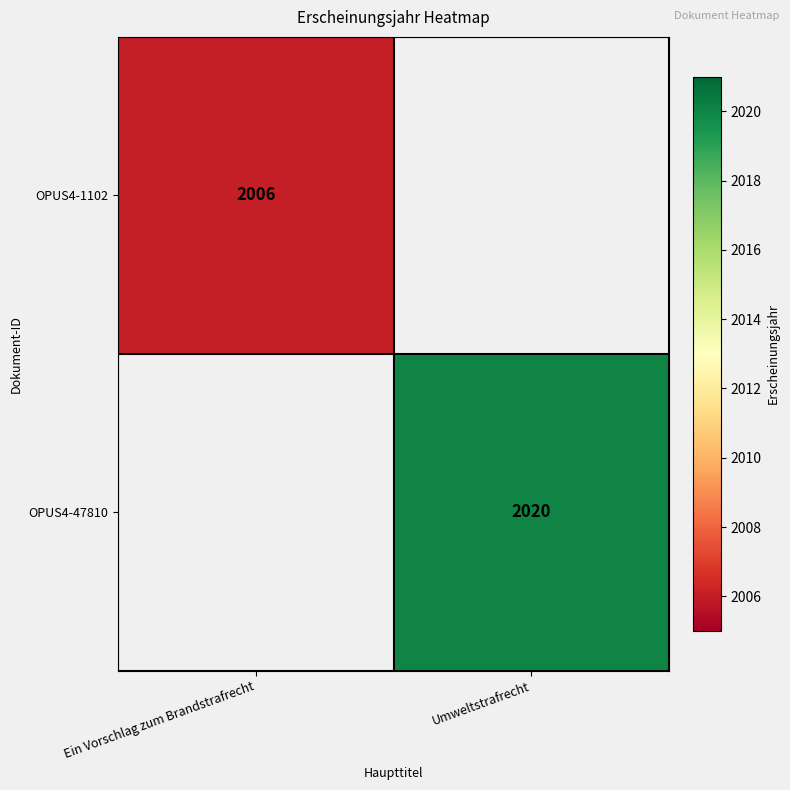

True or false: OPUS4-1102 has a value of 2006 at Ein Vorschlag zum Brandstrafrecht.

True